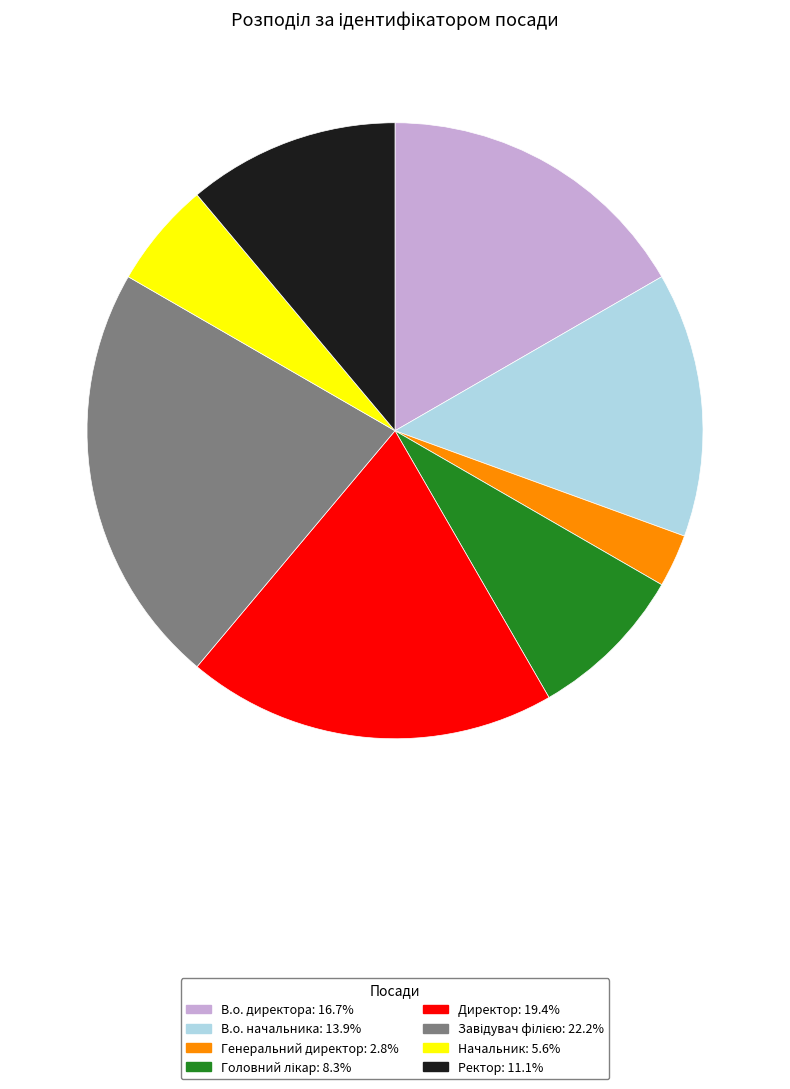

Which category has the smallest portion of the pie?

Генеральний директор